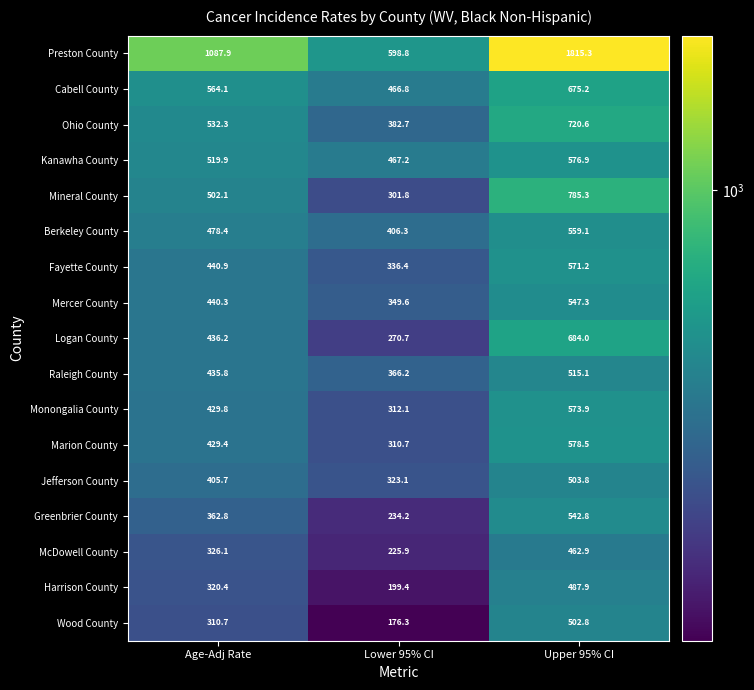

At which label does Kanawha County reach its peak?

Upper 95% CI